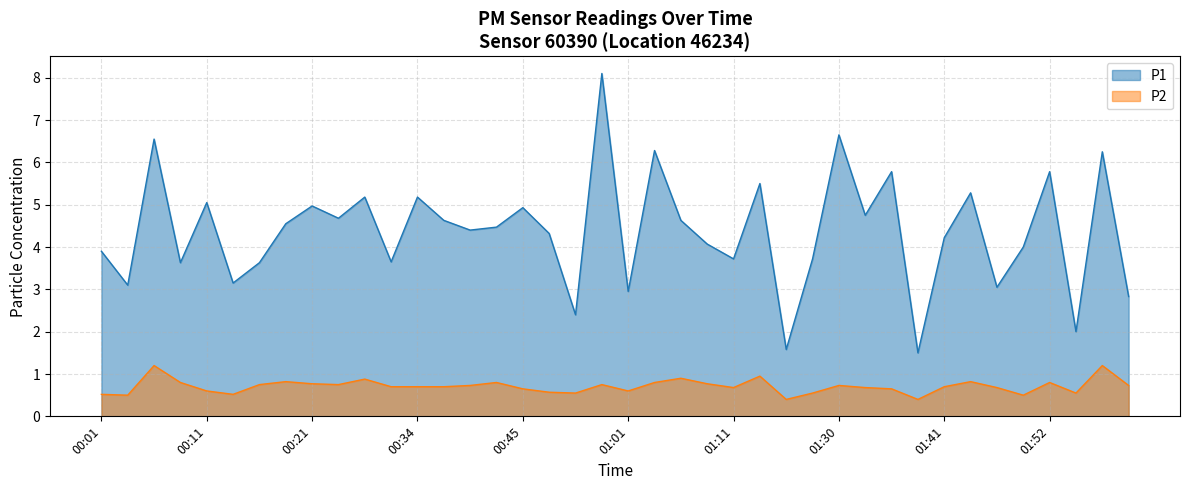

What is the lowest value of the P1 series?

1.5